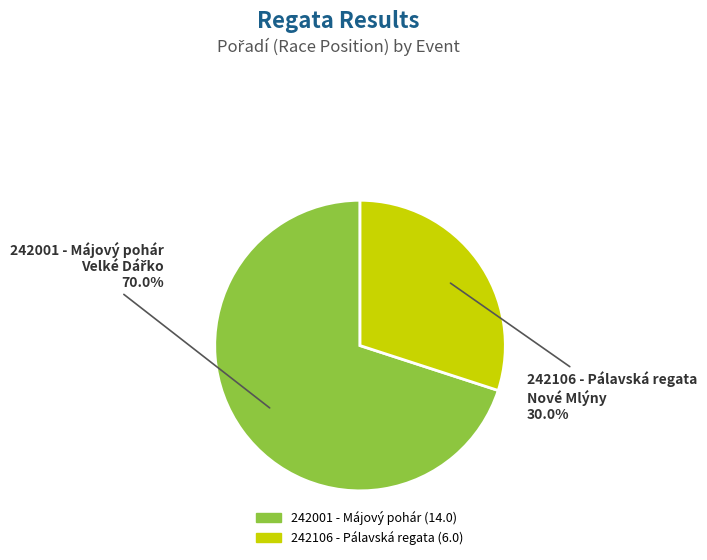

Does any single category account for the majority?

Yes